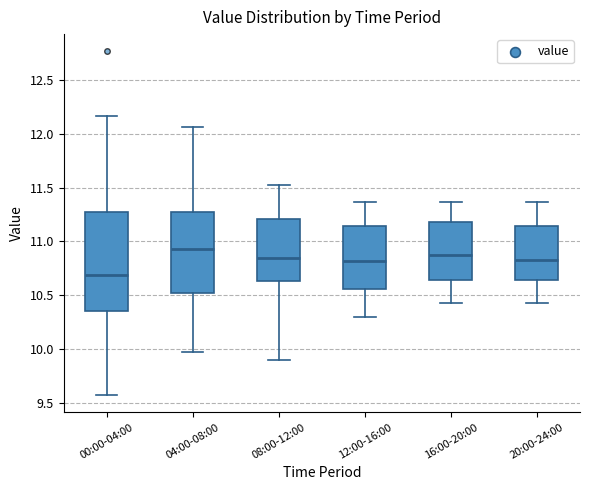

Where does the upper whisker of the box for 08:00-12:00 end on the y-axis? The values are not printed on the chart, so give them approximately, as read against the axis.

11.55